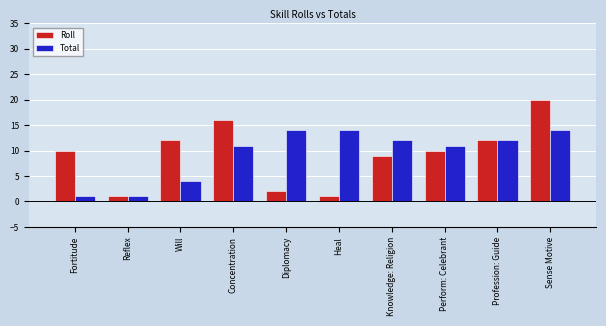

What is the average value of the Total series?

9